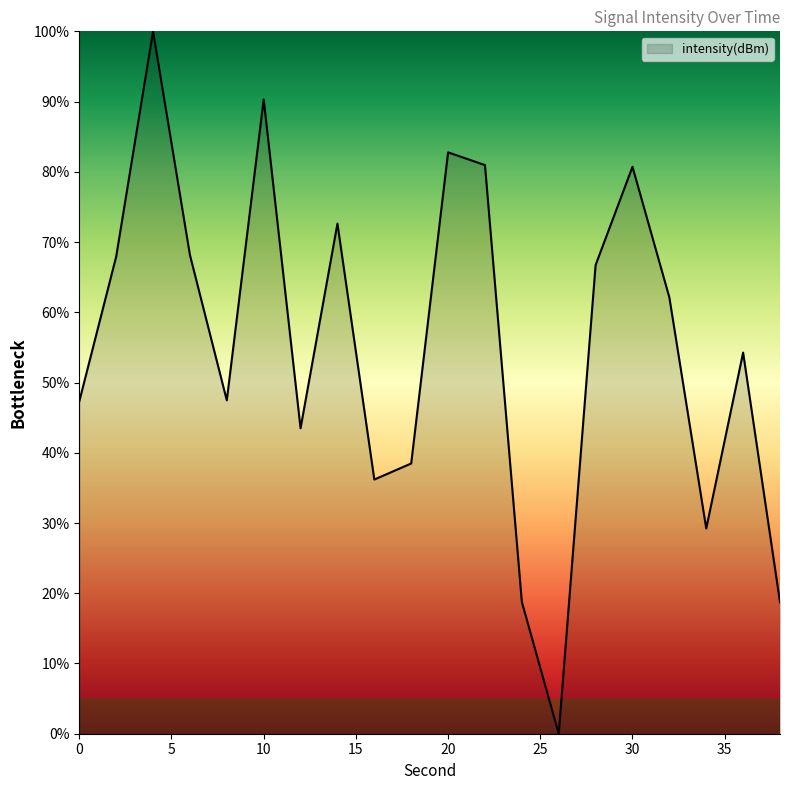

How many positive values are there?

19